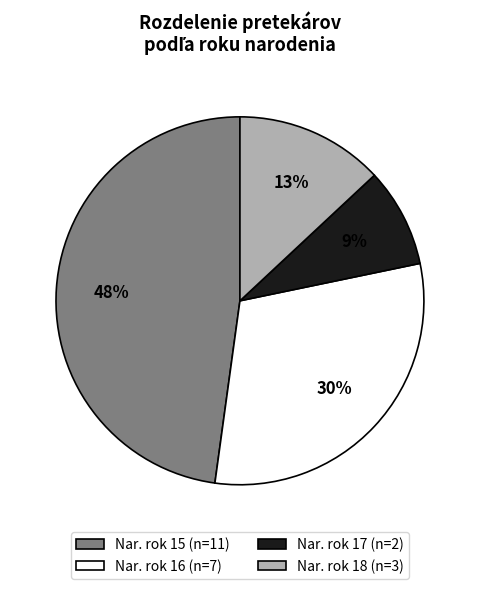

Is there any slice that represents more than half of the pie?

No